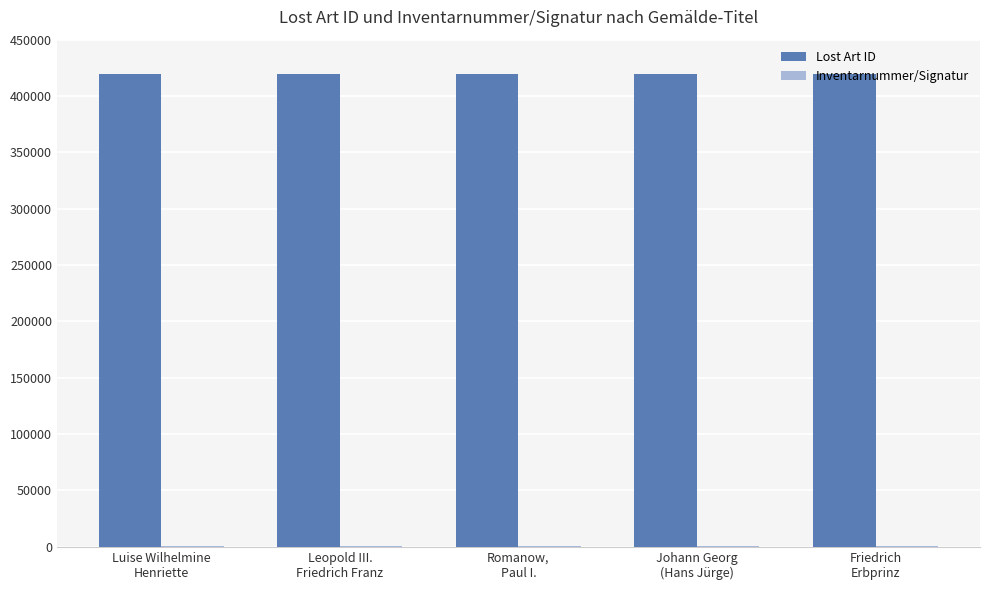

What is the sum of all Lost Art ID values?

2098815